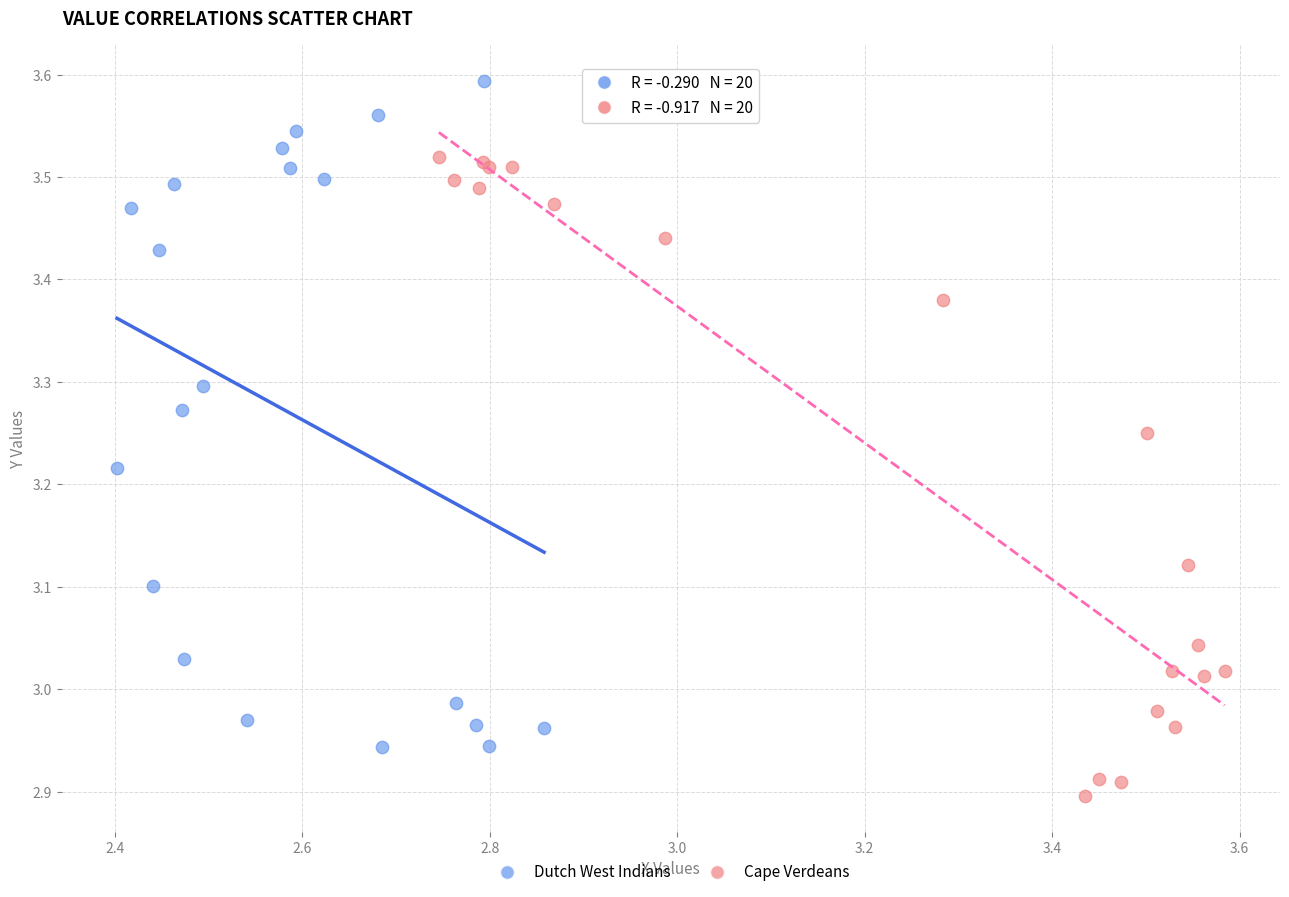

Which series contains the lowest Y value?

Cape Verdeans